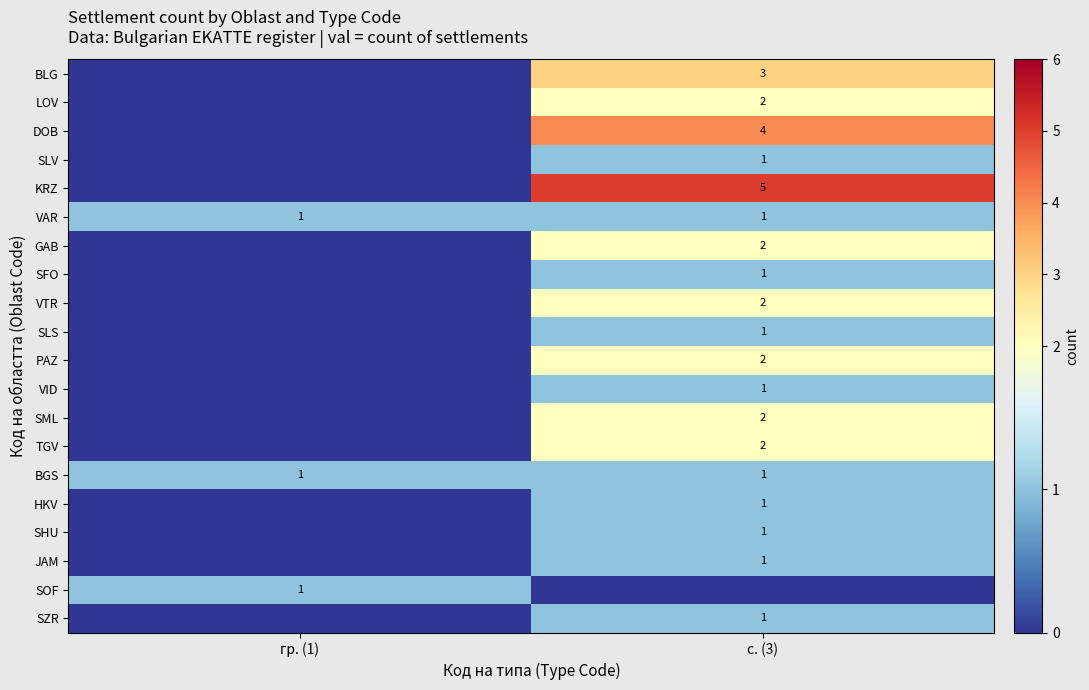

Is the value of VAR at с. (3) greater than the value of LOV at с. (3)?

No